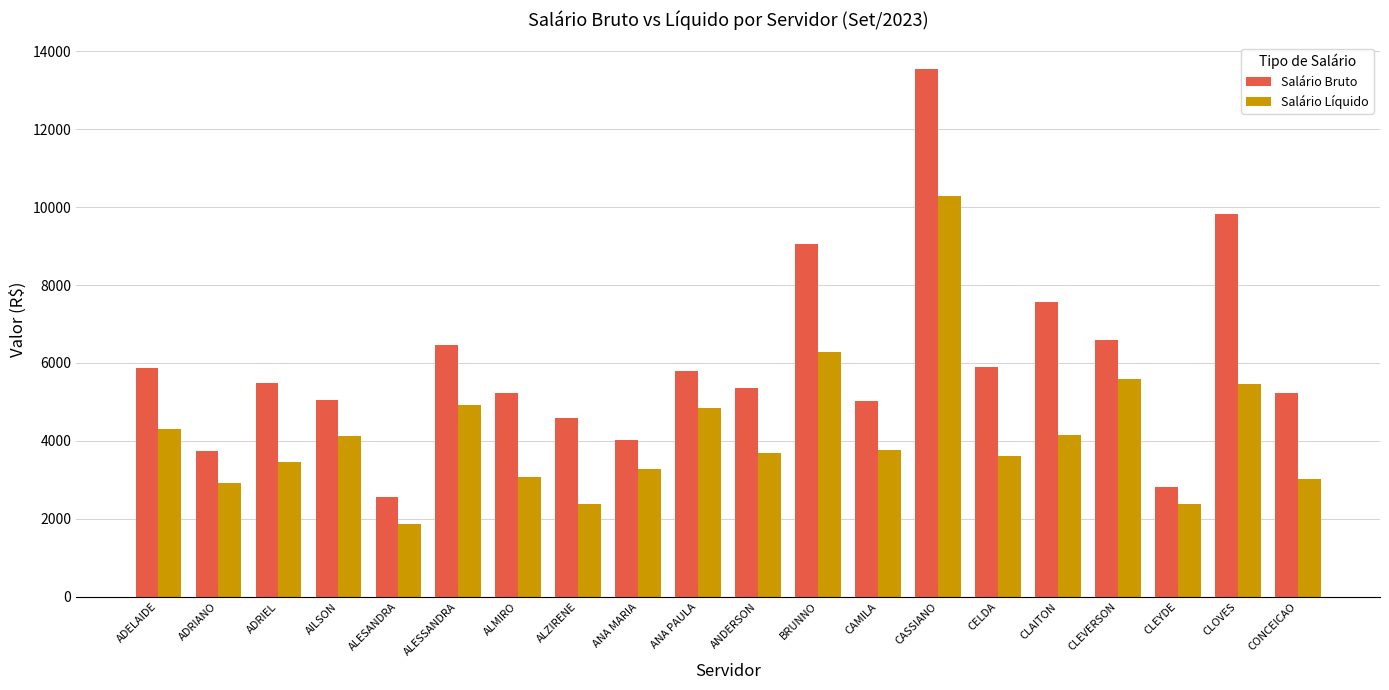

What is the label of the 2nd bar from the left?

ADRIANO